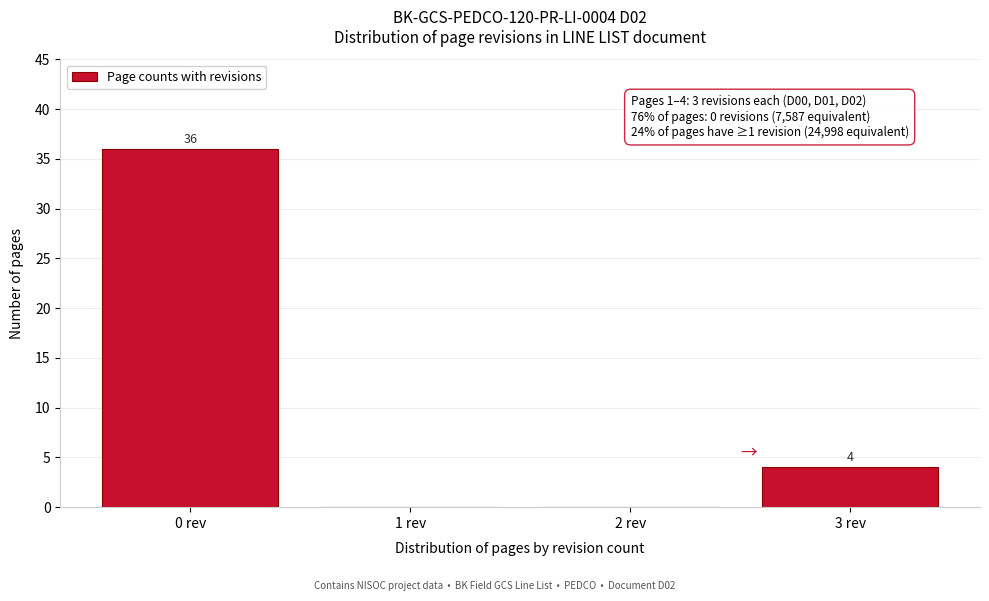

Which range on the x-axis has the tallest bar?

-0.5 to 0.5